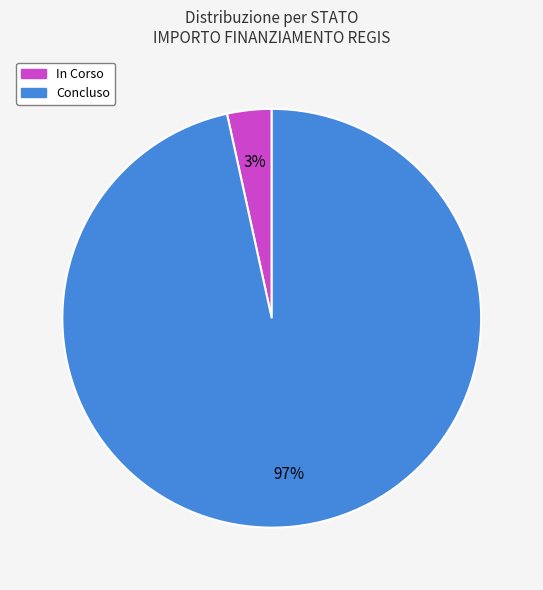

To the nearest percent, what is the average slice percentage?

50%